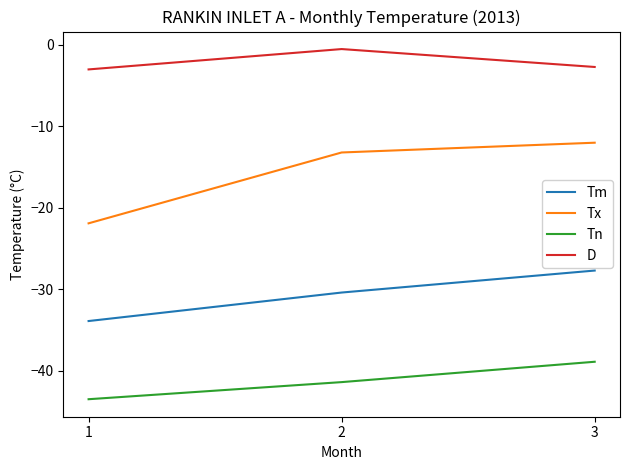

What is the difference between the maximum and minimum values in the Tn series?

4.6